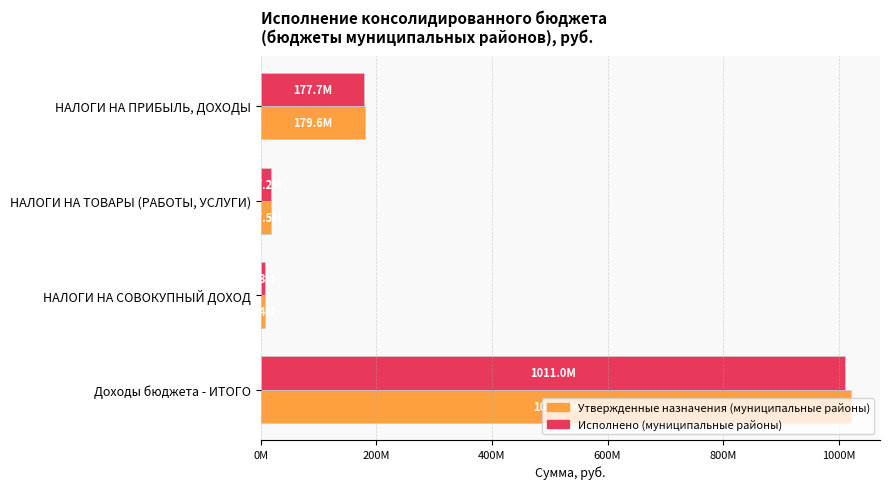

What are all the series names shown in the legend?

Утвержденные назначения (муниципальные районы), Исполнено (муниципальные районы)